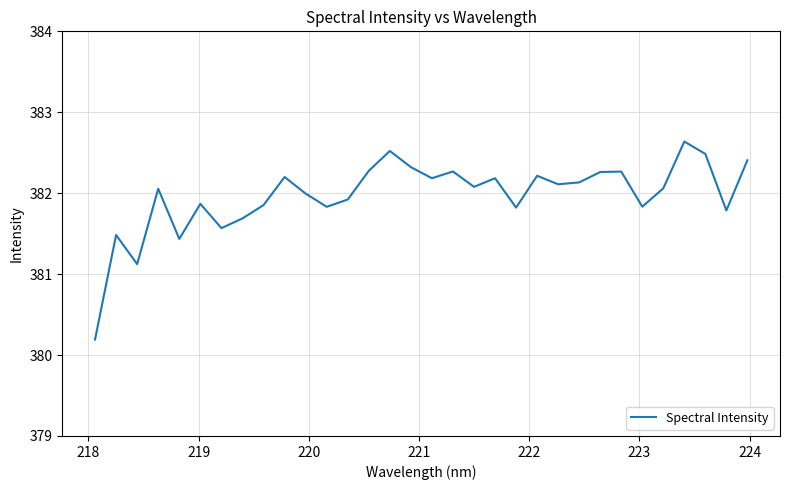

What is the maximum value shown in the chart?

382.6